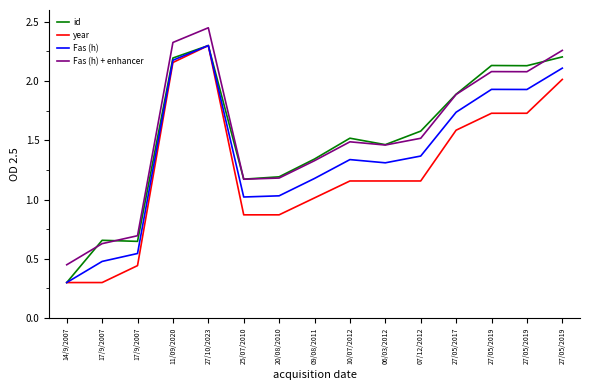

How many values in the id series are below 1?

3